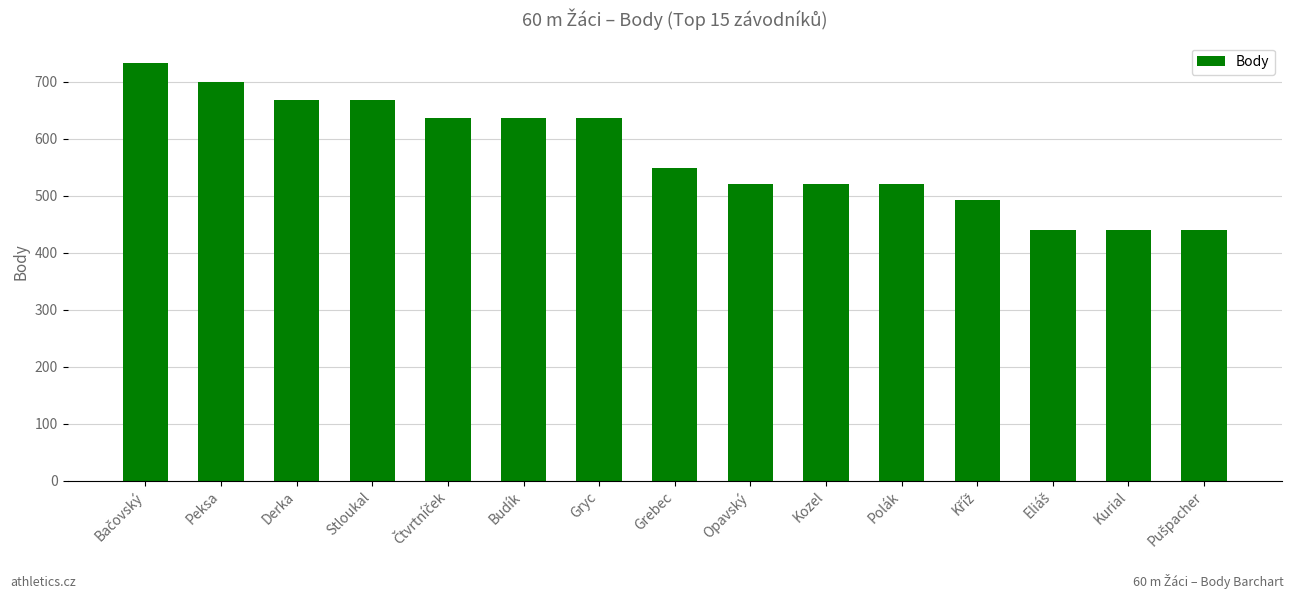

What is the difference between the maximum and minimum values?

293